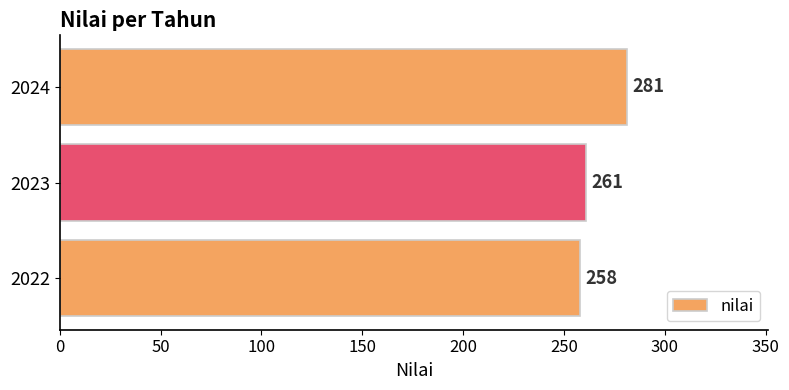

Reading top to bottom, extract all data points from this chart.

281	261	258